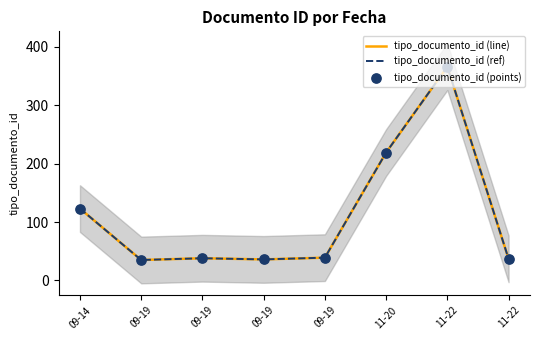

Which series has the largest total across all categories?

tipo_documento_id (line)